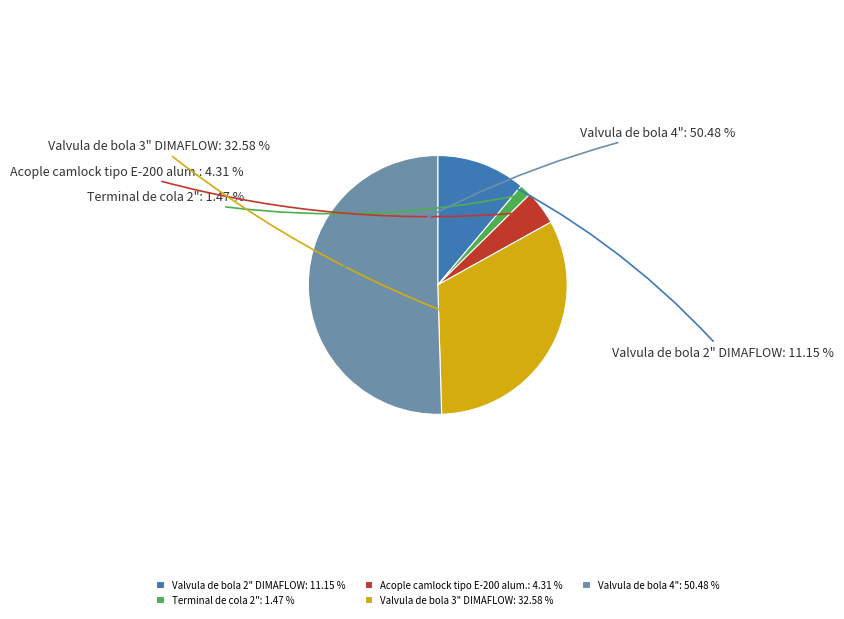

True or false: Valvula de bola 3" DIMAFLOW accounts for 22% of the total.

False